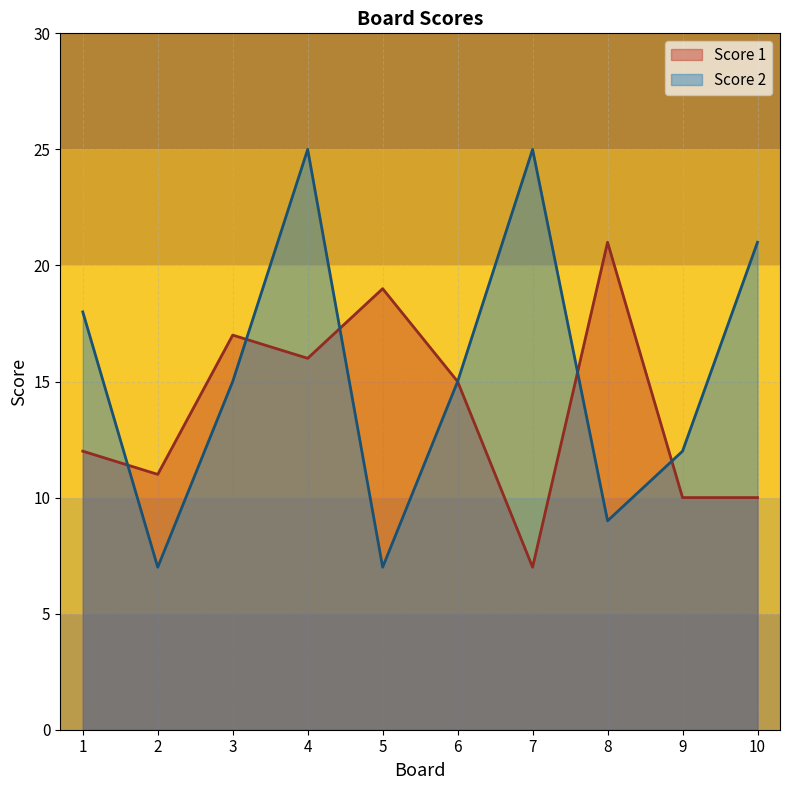

What is the difference between the second highest and second lowest values in the Score 1 series?

9